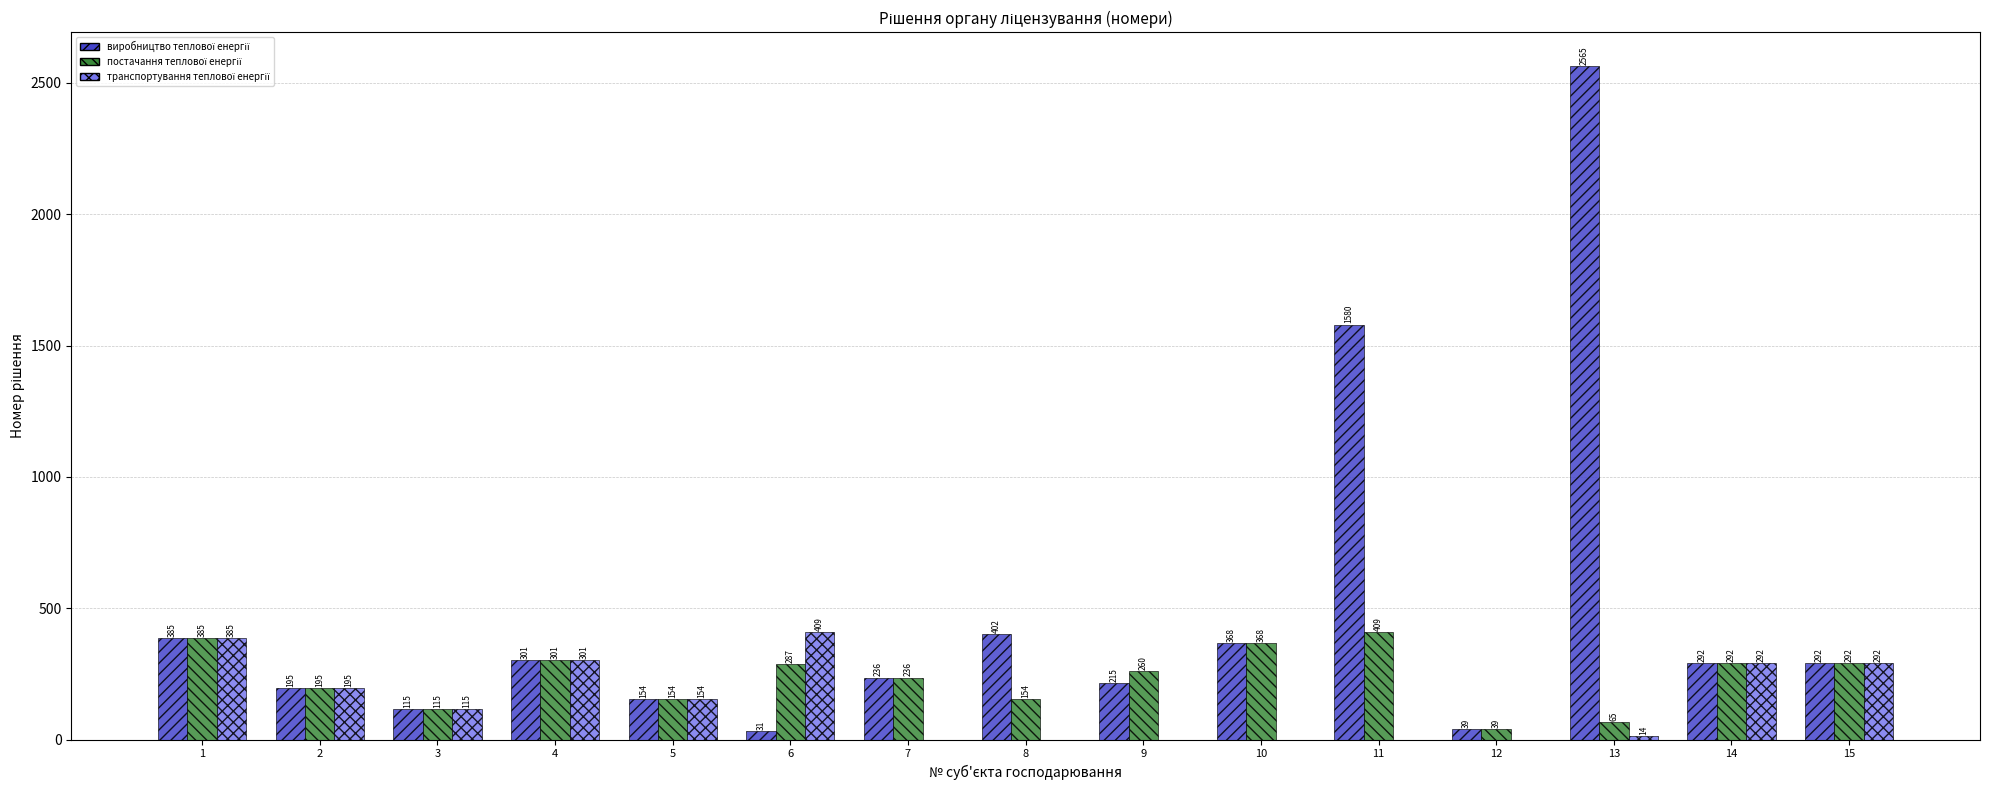

What is the greatest value displayed?

2565